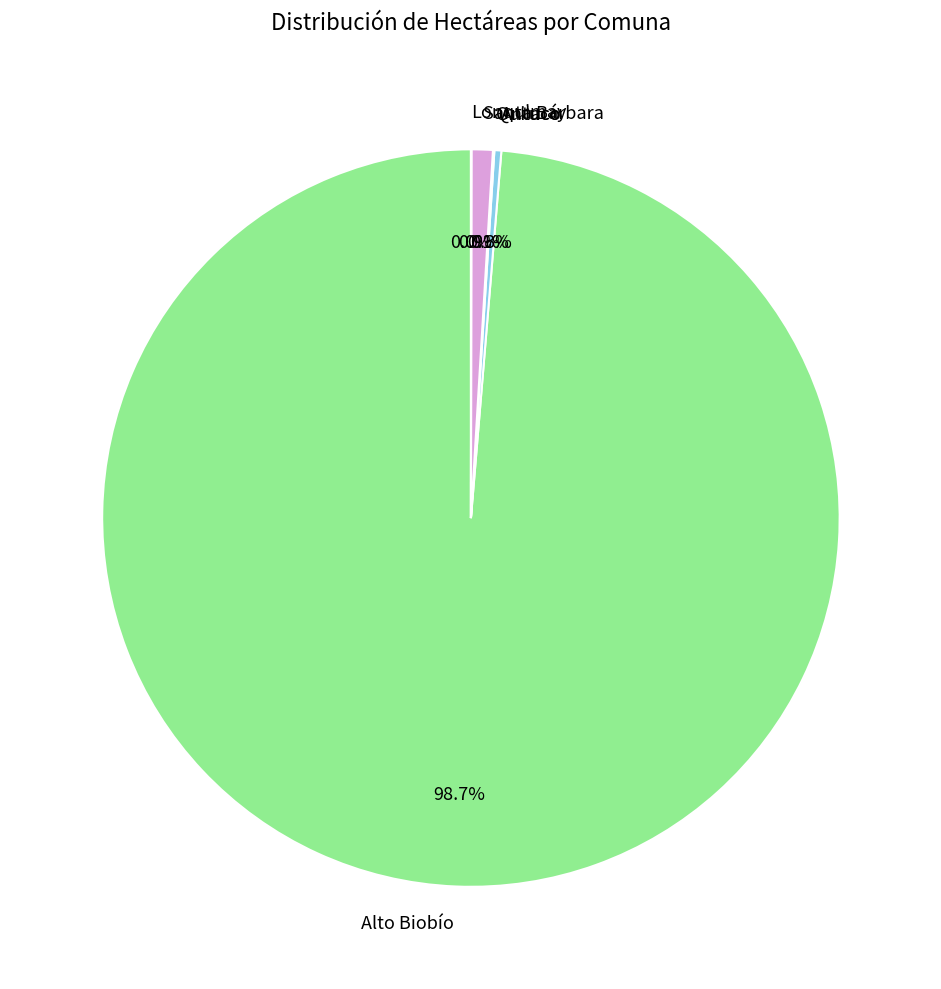

Is it true that Alto Biobío is 99% of the pie?

True